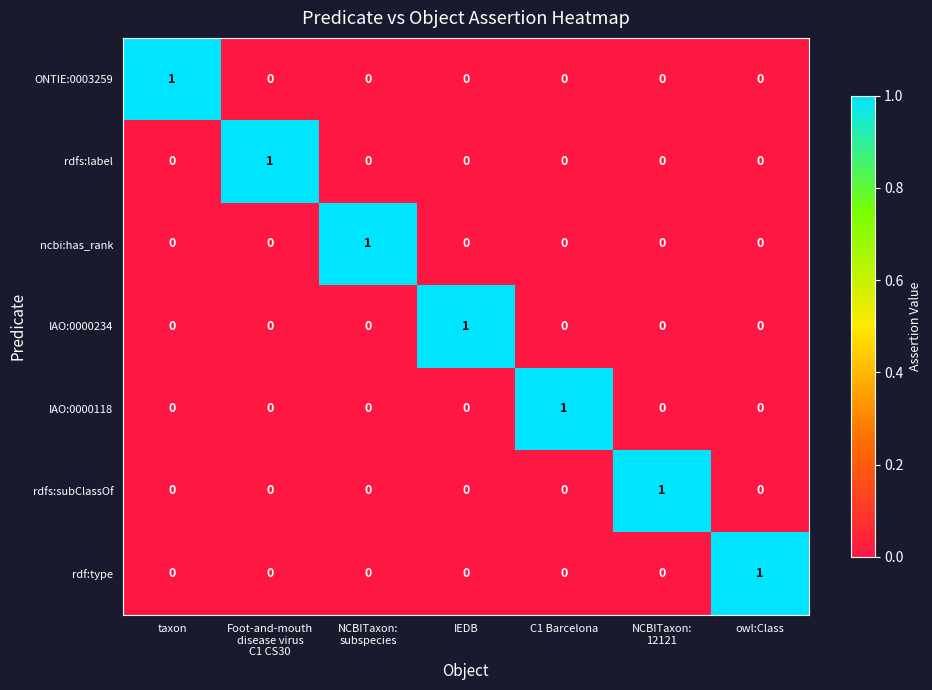

At which label does ONTIE:0003259 reach its peak?

taxon